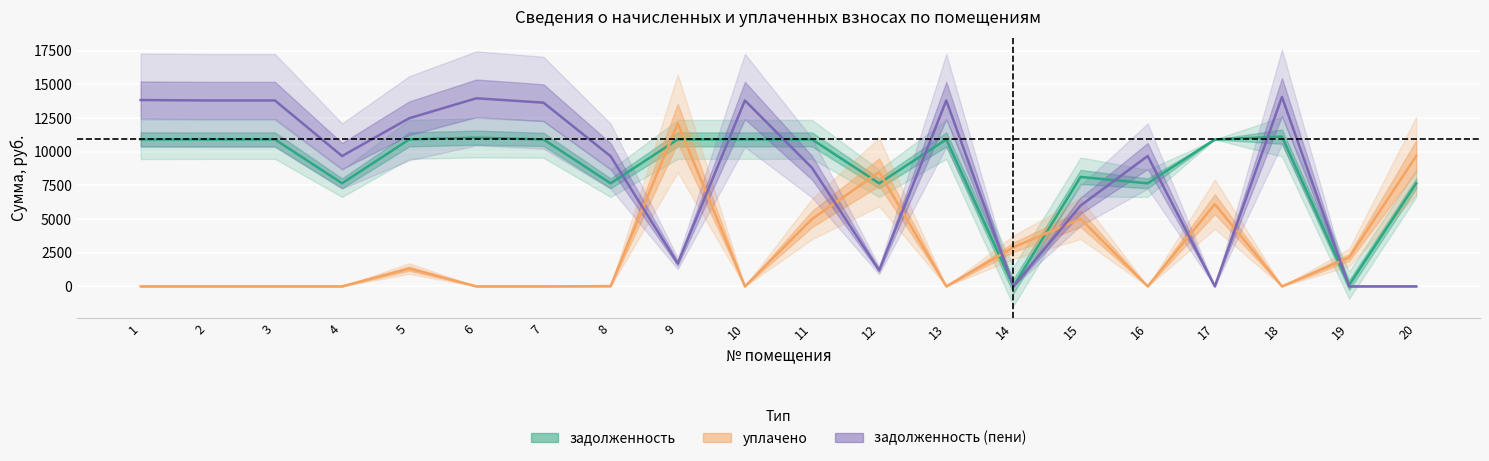

What is the average value of the уплачено series?

2638.7